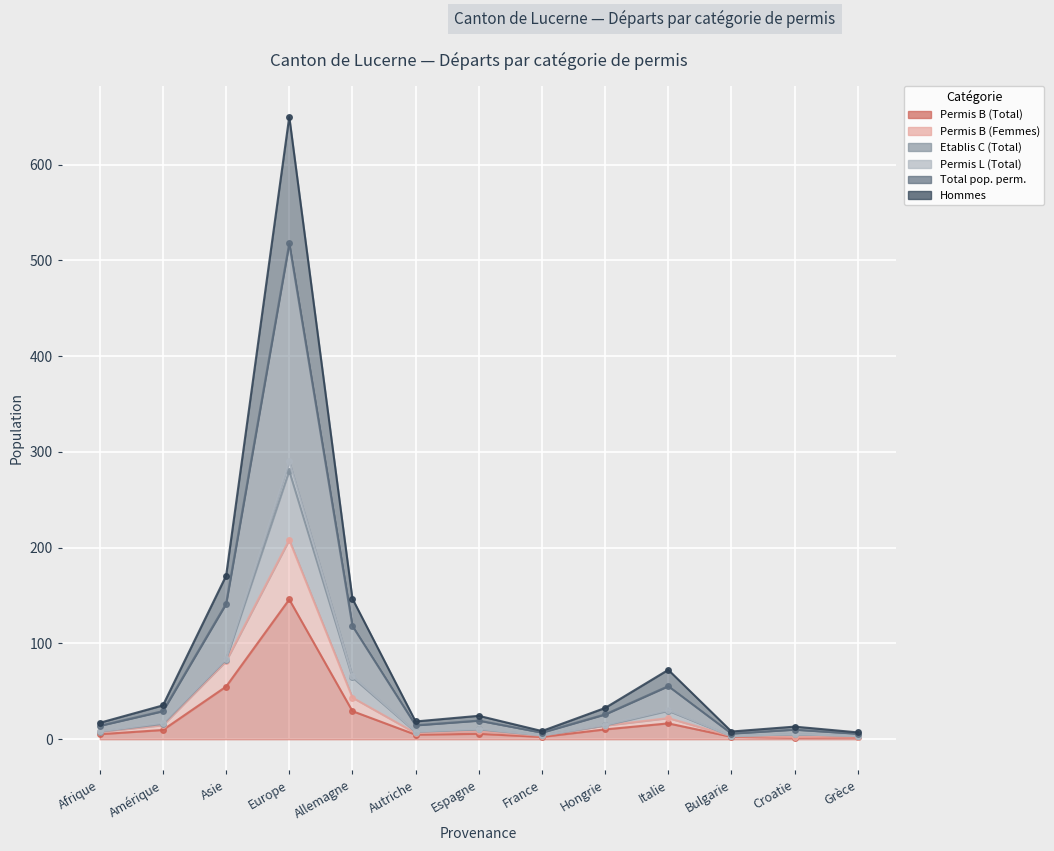

What is the label of the 7th point from the right?

Espagne